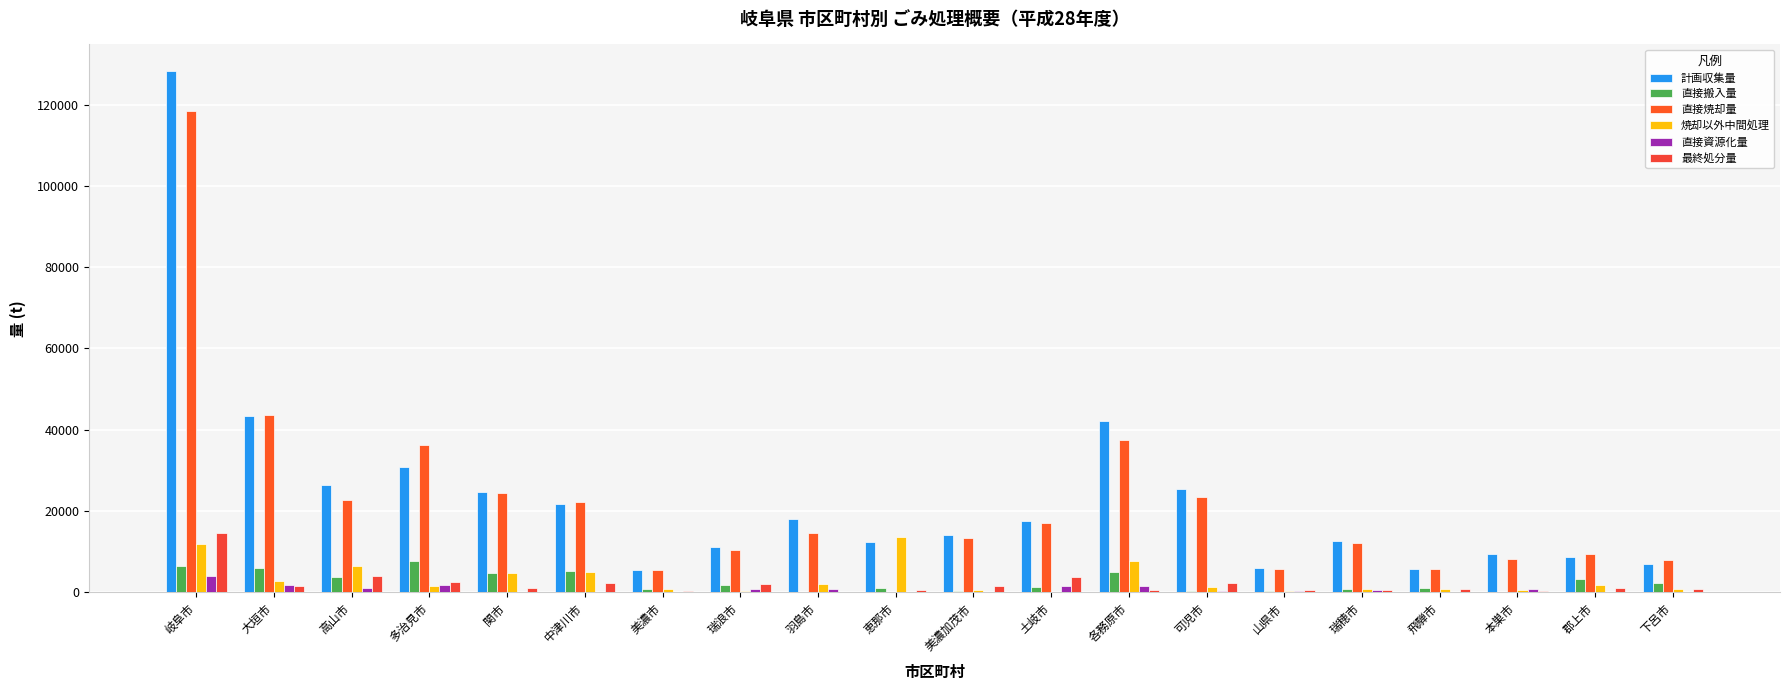

At which category is the sum across all series the highest?

岐阜市